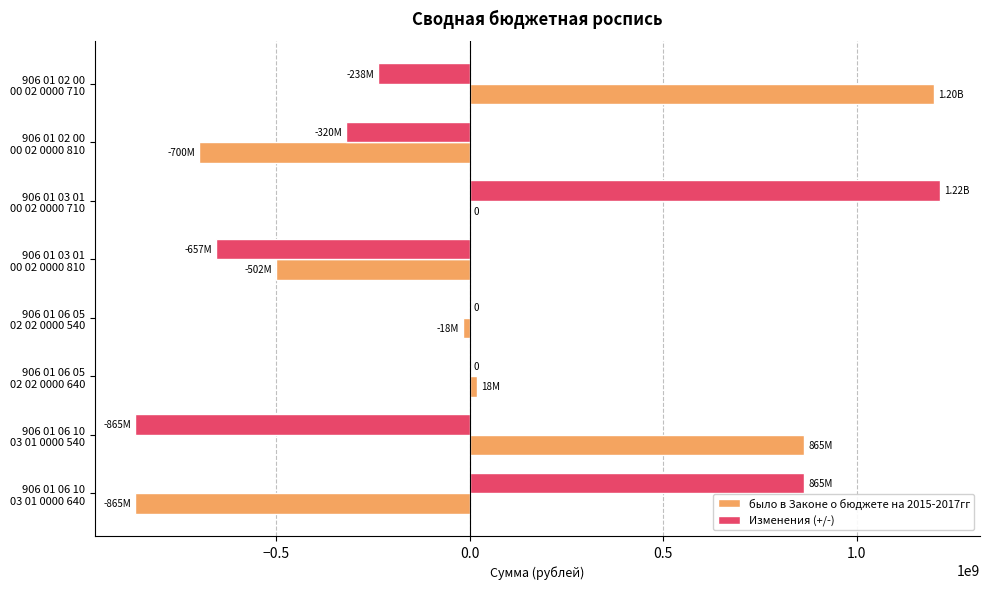

How many series are shown in this chart?

2